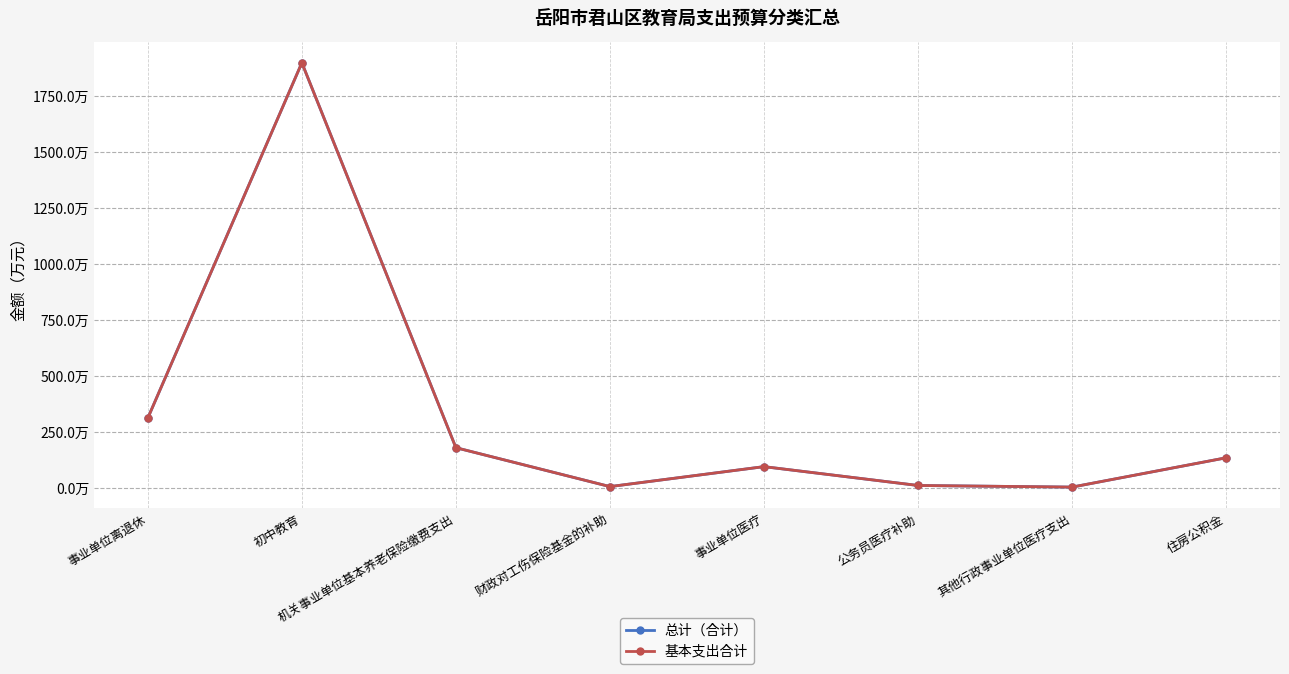

Is this an area chart (filled region under the line)?

No